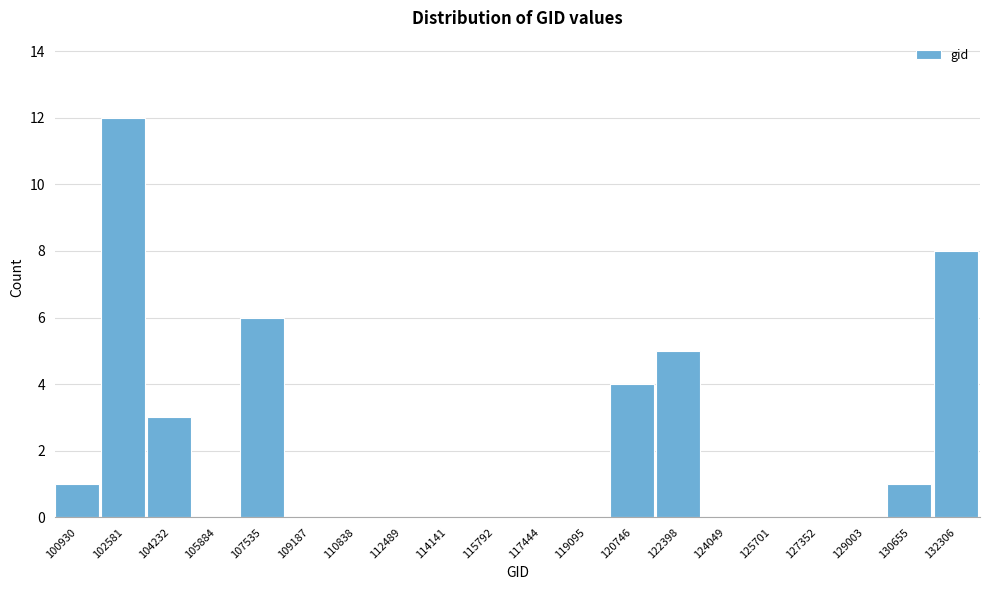

Reading right to left, what are all the values shown in this chart?

132306=8	130655=1	129003=0	127352=0	125701=0	124049=0	122398=5	120746=4	119095=0	117444=0	115792=0	114141=0	112489=0	110838=0	109187=0	107535=6	105884=0	104232=3	102581=12	100930=1